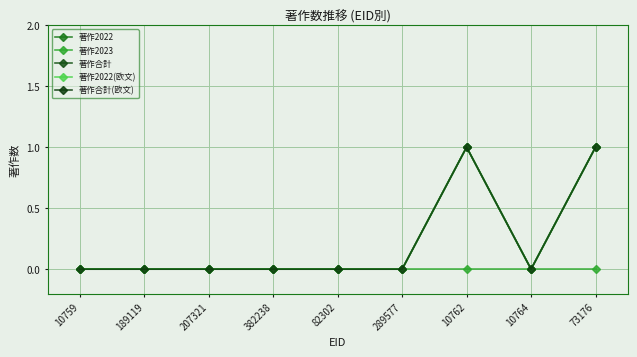

Does the chart have visible grid lines?

Yes